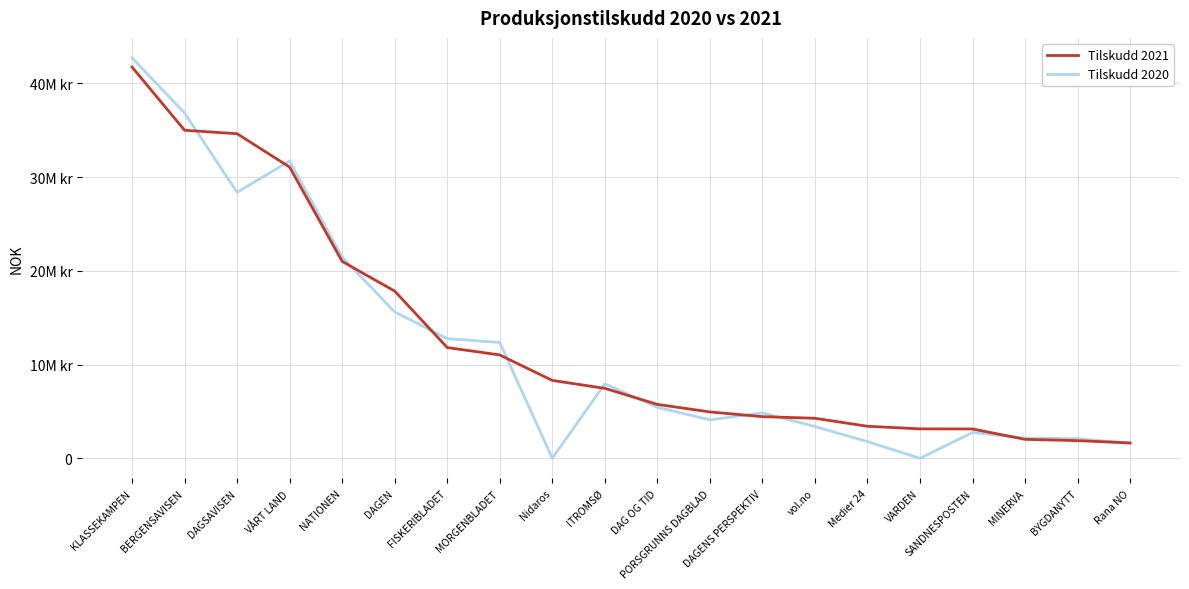

What is the label of the 2nd point from the left?

BERGENSAVISEN